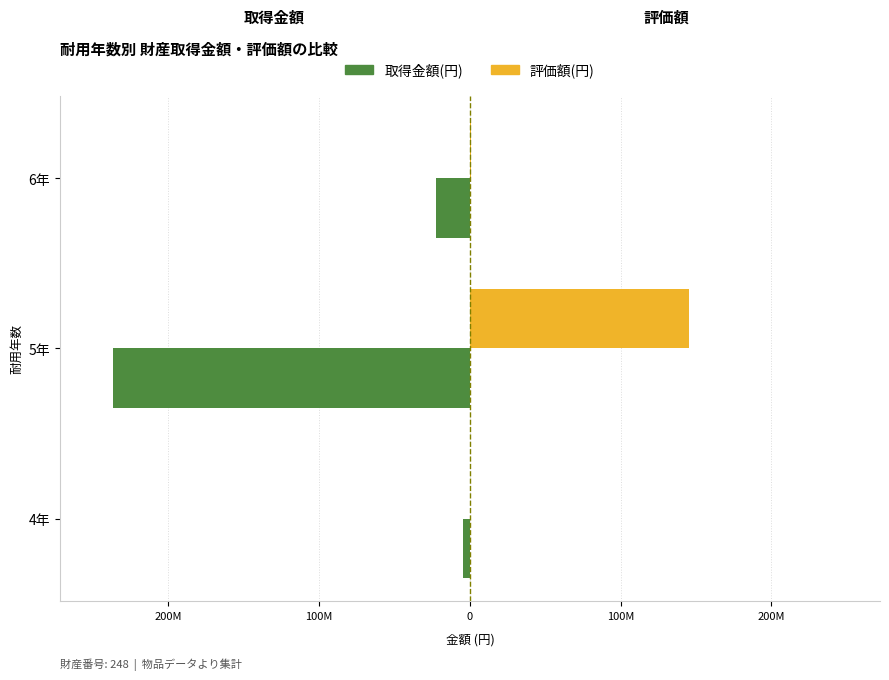

What is the value of the 評価額(円) bar at the 3rd from the left?

499353